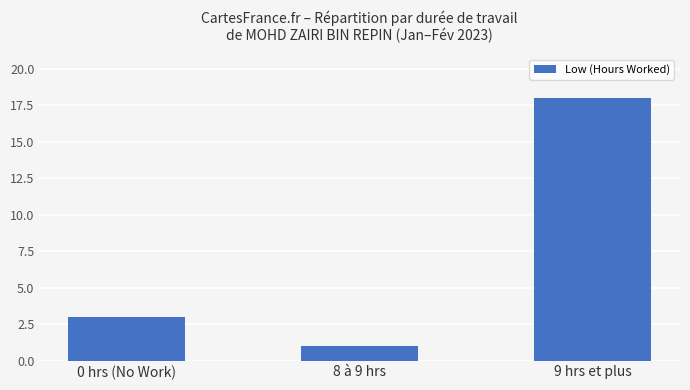

List the labels in order of value, largest first.

9 hrs et plus, 0 hrs (No Work), 8 à 9 hrs